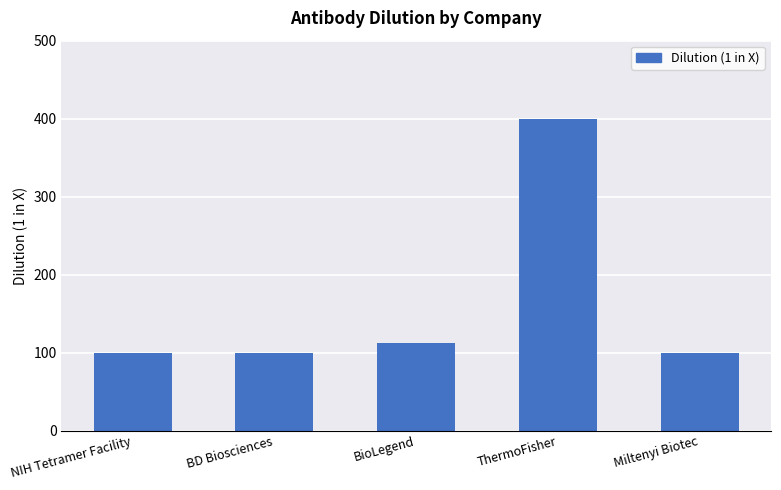

What is the change in value from BioLegend to Miltenyi Biotec?

-12.5